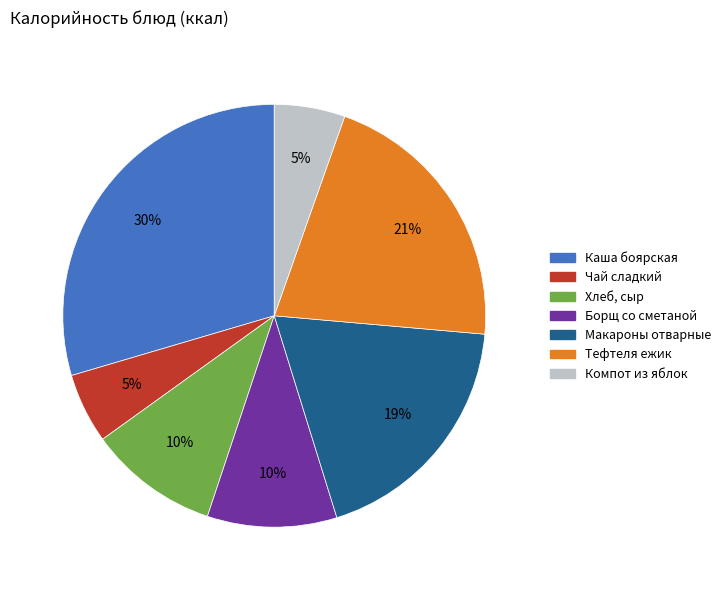

To the nearest percent, what is the combined percentage of Компот из яблок and Каша боярская?

35%